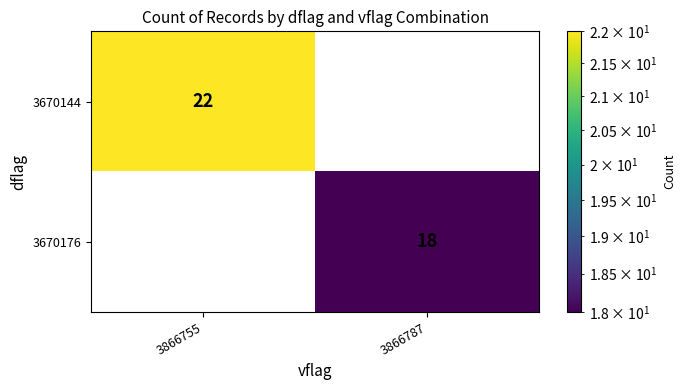

What is the sum of the 3670176 values at 3866755 and 3866787?

18